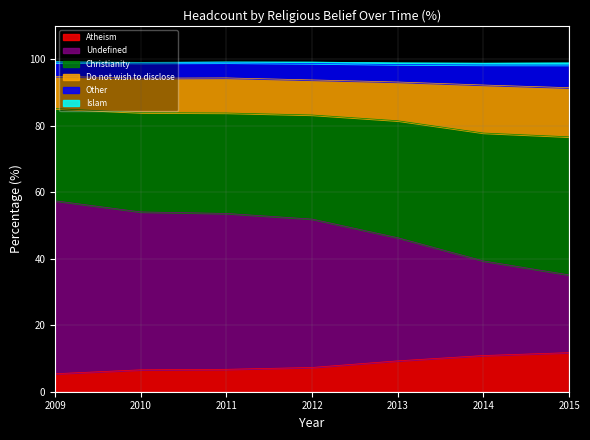

What is the lowest value of the Atheism series?

5.4